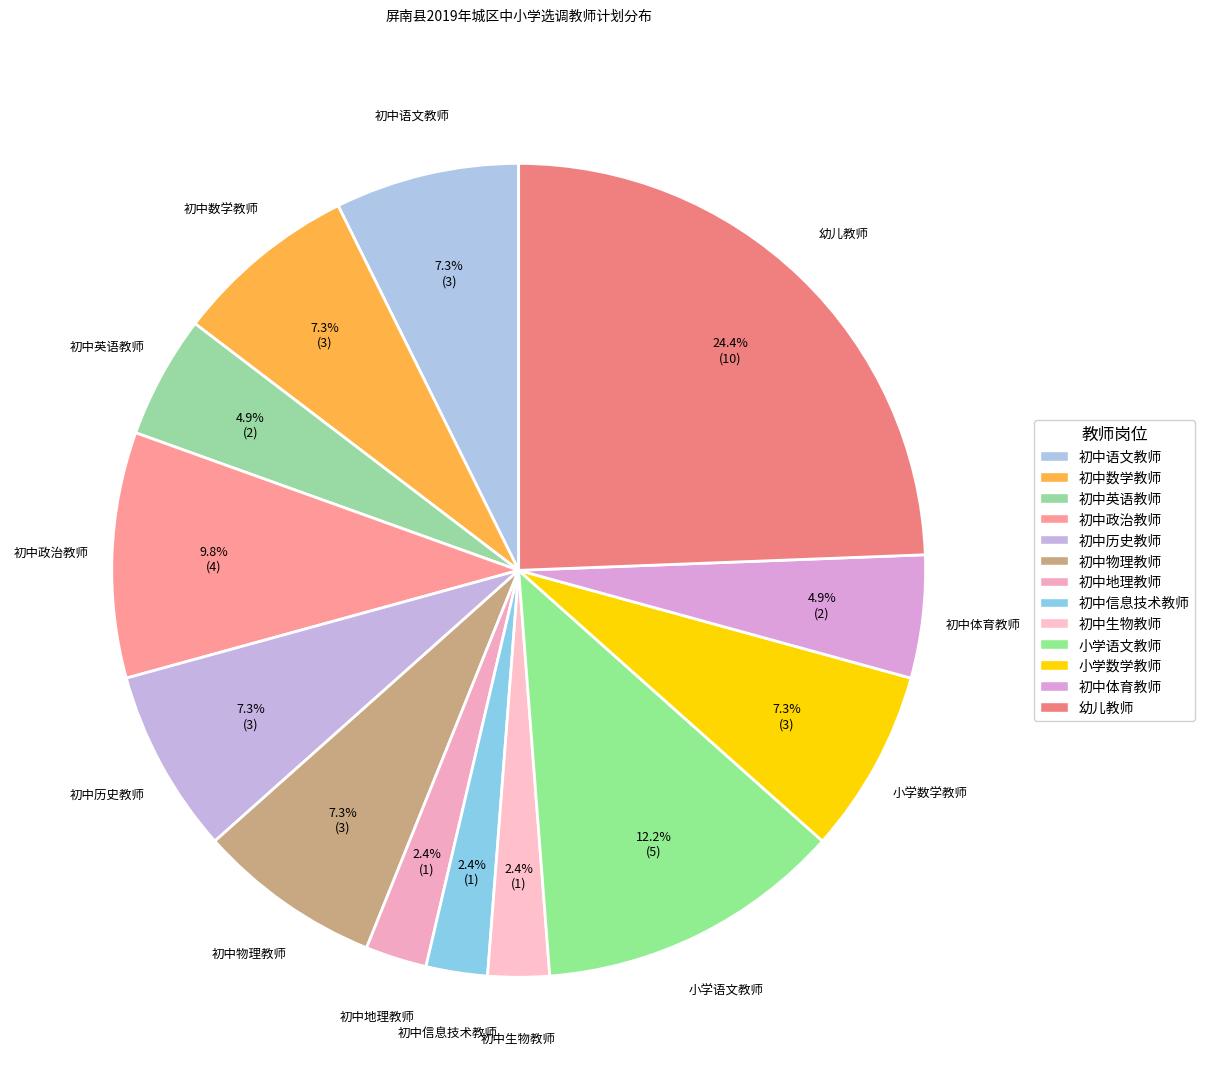

Is it true that 初中物理教师 is 7% of the pie?

True